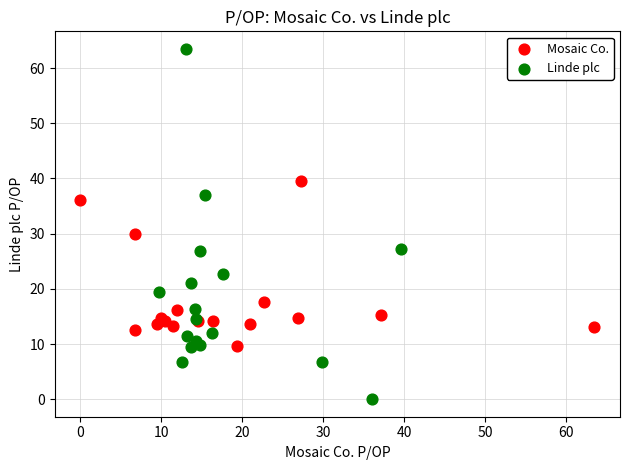

Which series reaches the maximum Y coordinate?

Linde plc